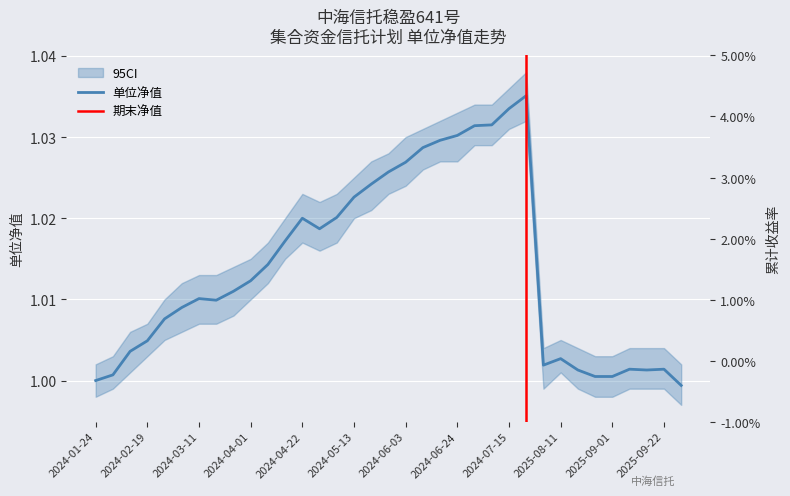

What is the label of the 5th point from the right?

2025-09-01